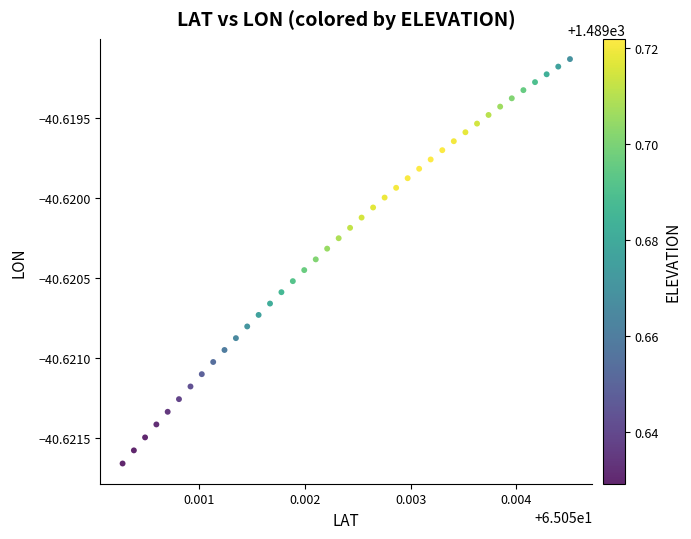

Count the number of points in this scatter plot.

40